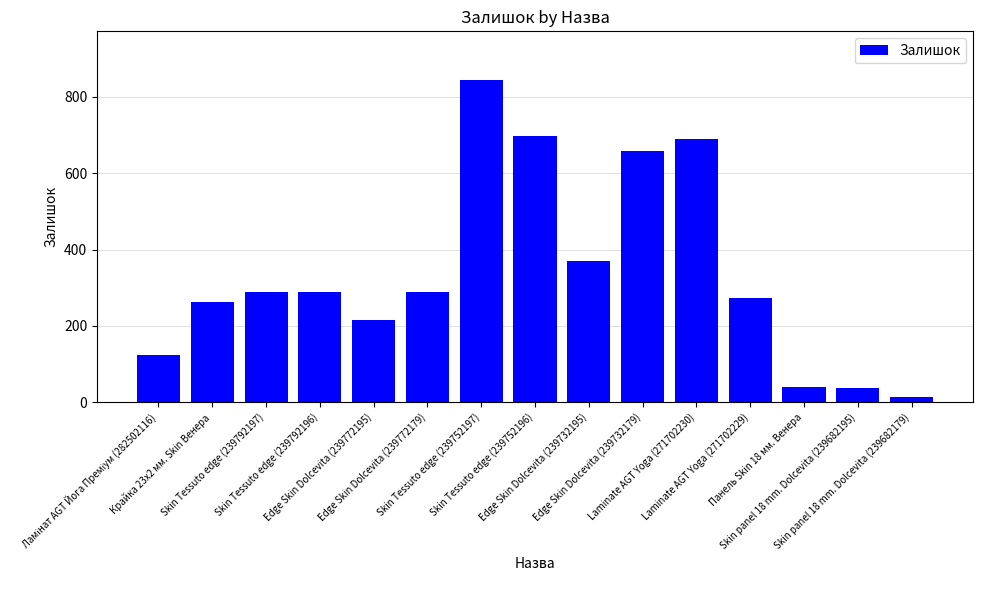

What is the average value?

340